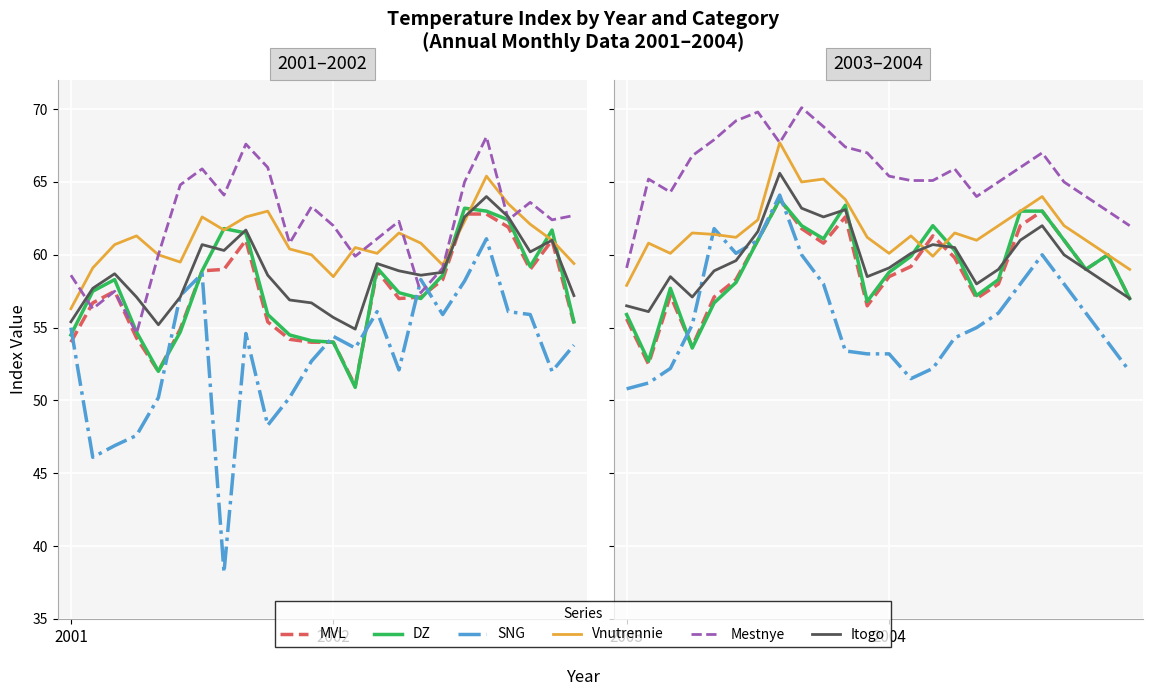

The value of Mestnye at 21 is 26.5. True or false?

False